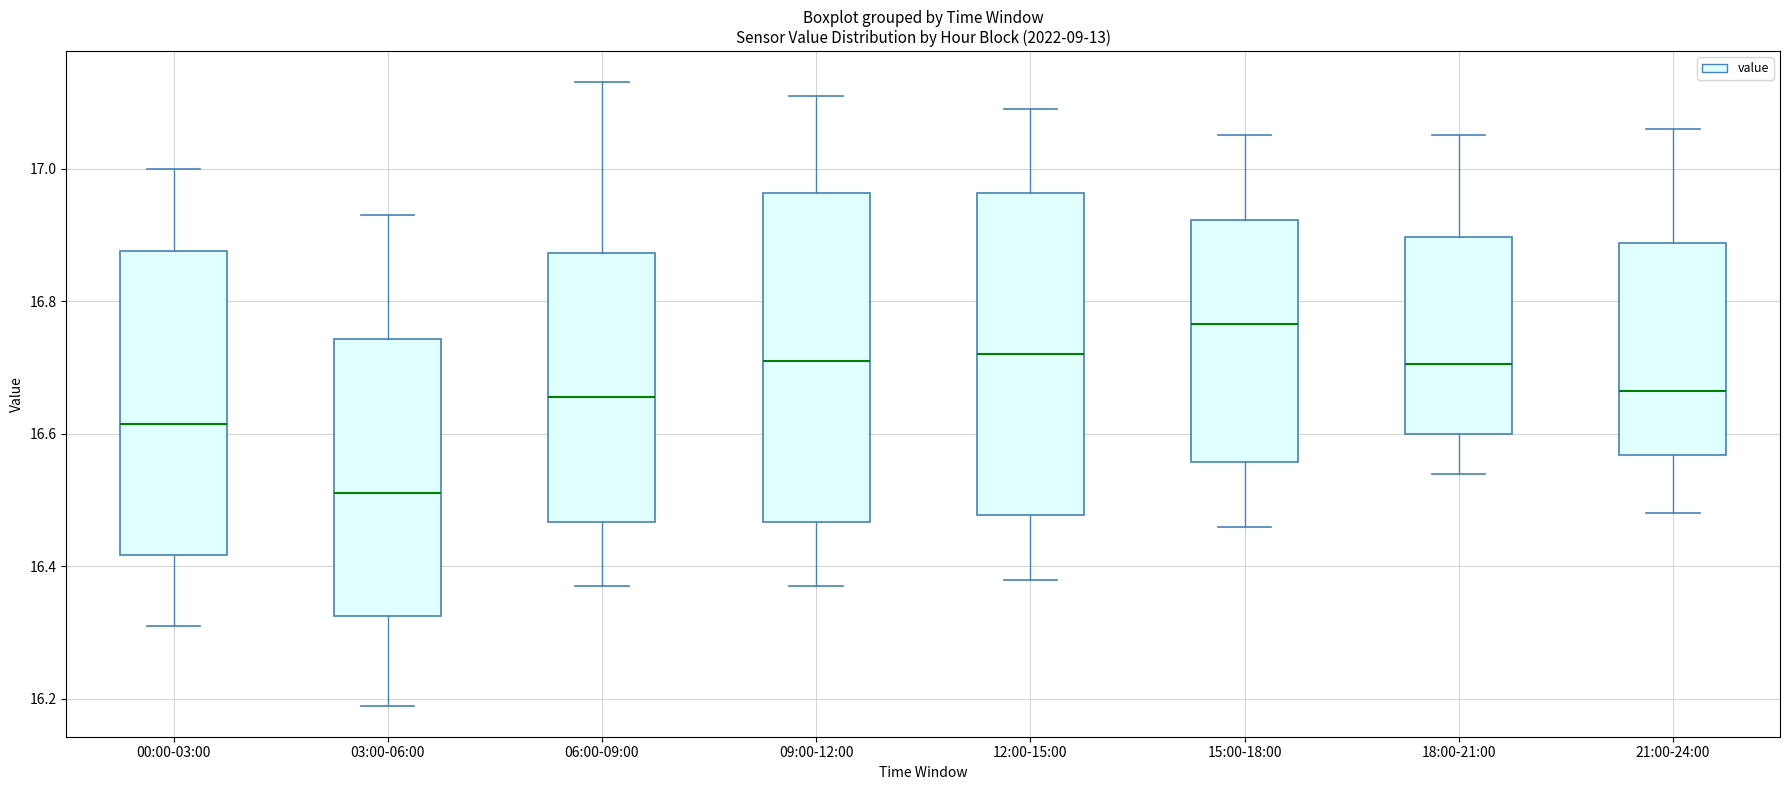

Reading left to right, transcribe this box plot: for each box, give where its median line is, the range the box spans, and where its two whiskers end, as read against the y-axis. The values are not printed on the chart, so give them approximately, as read against the axis.

00:00-03:00: median 16.62, box 16.42 to 16.88, whiskers 16.32 to 17.00
03:00-06:00: median 16.52, box 16.32 to 16.74, whiskers 16.20 to 16.94
06:00-09:00: median 16.66, box 16.46 to 16.88, whiskers 16.38 to 17.14
09:00-12:00: median 16.72, box 16.46 to 16.96, whiskers 16.38 to 17.12
12:00-15:00: median 16.72, box 16.48 to 16.96, whiskers 16.38 to 17.10
15:00-18:00: median 16.76, box 16.56 to 16.92, whiskers 16.46 to 17.06
18:00-21:00: median 16.70, box 16.60 to 16.90, whiskers 16.54 to 17.06
21:00-24:00: median 16.66, box 16.56 to 16.88, whiskers 16.48 to 17.06